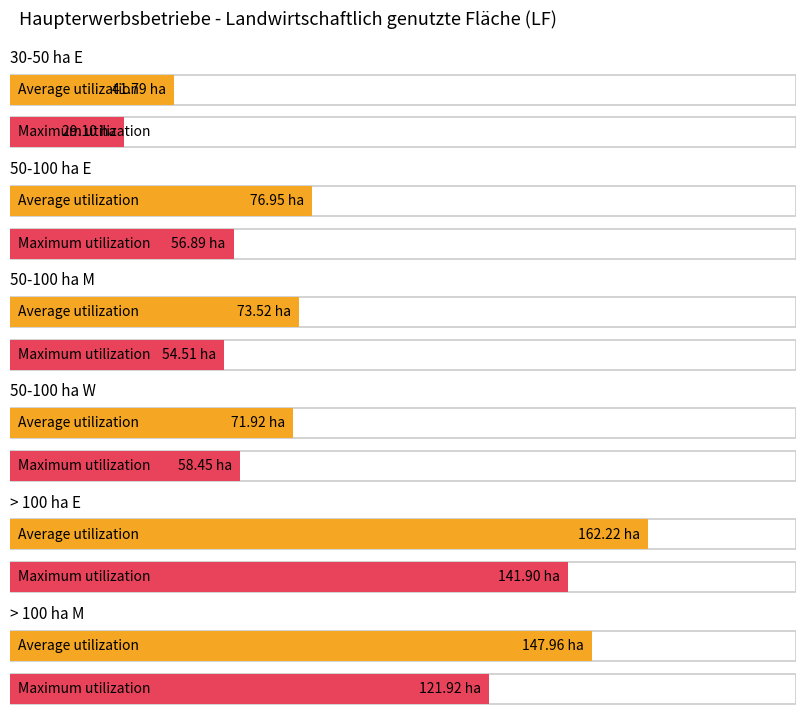

At which label does Maximum utilization first exceed 58?

50-100 ha W